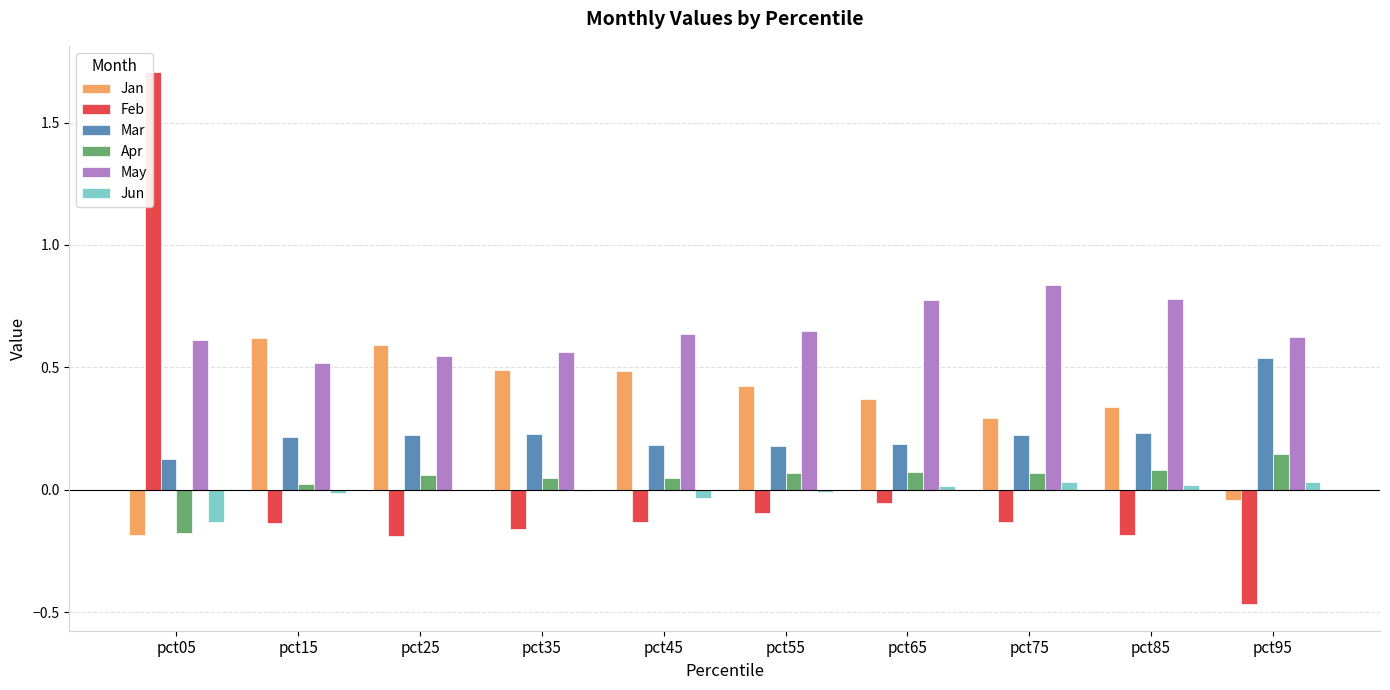

Which series has the largest total across all categories?

May